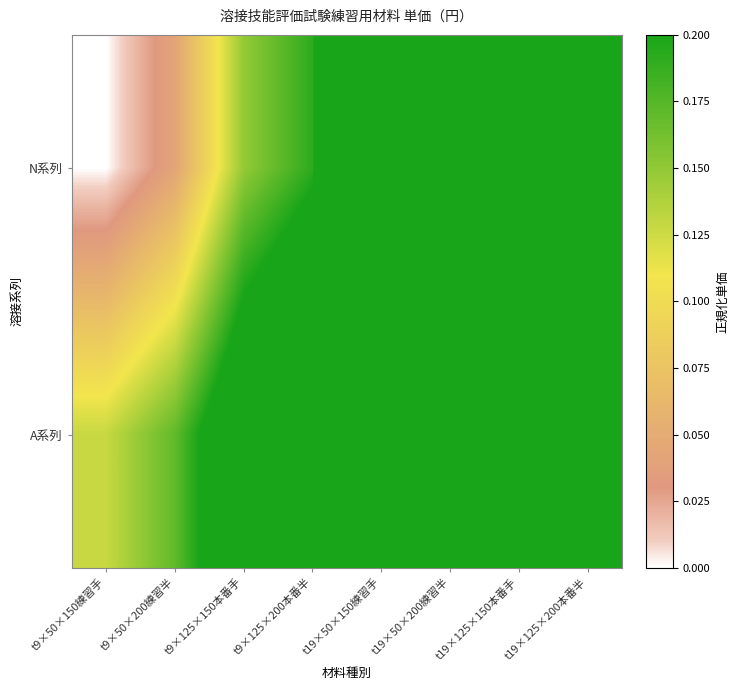

At which category is the sum across all series the highest?

t19×125×200本番半